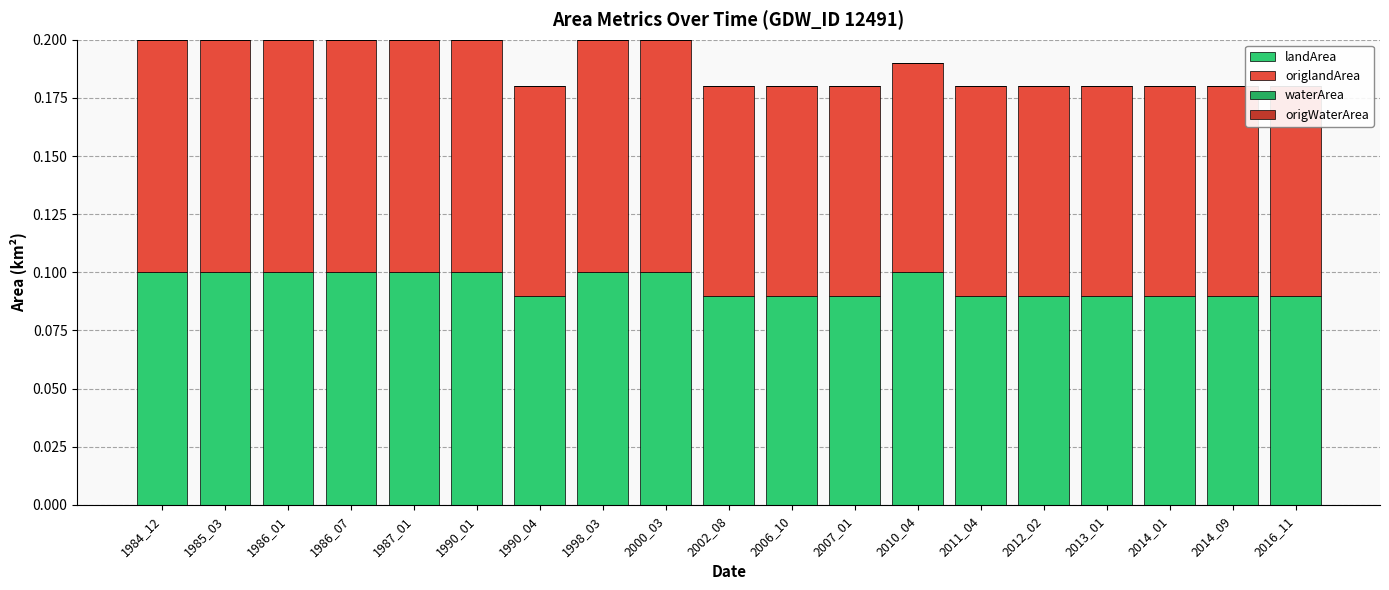

Which series has the largest range (max minus min)?

landArea